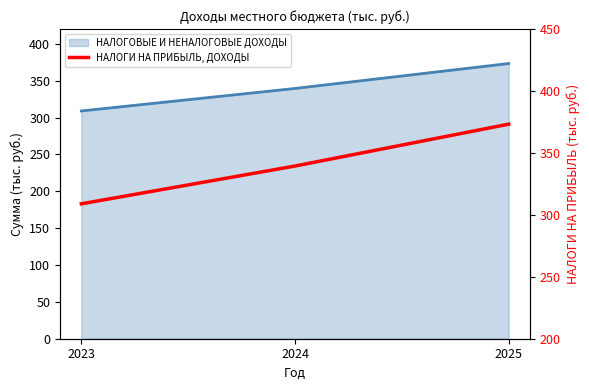

Where does the data first go above 339?

2024